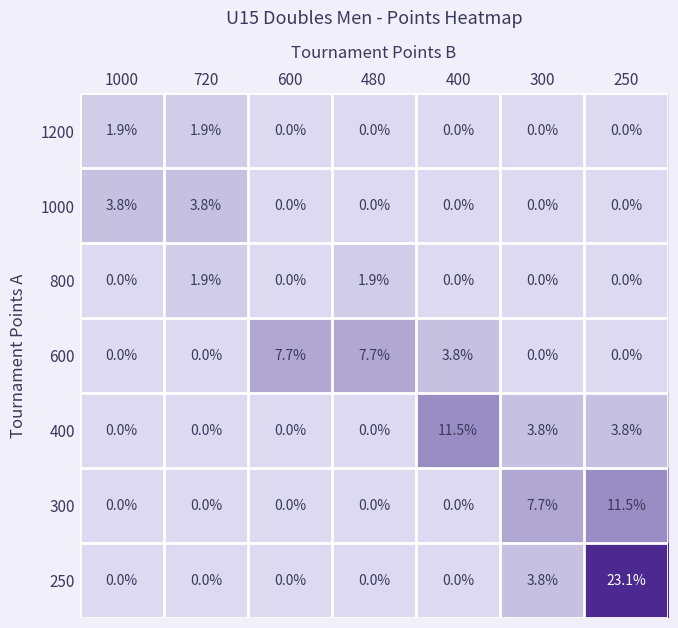

What is the highest value of the 800 series?

1.9